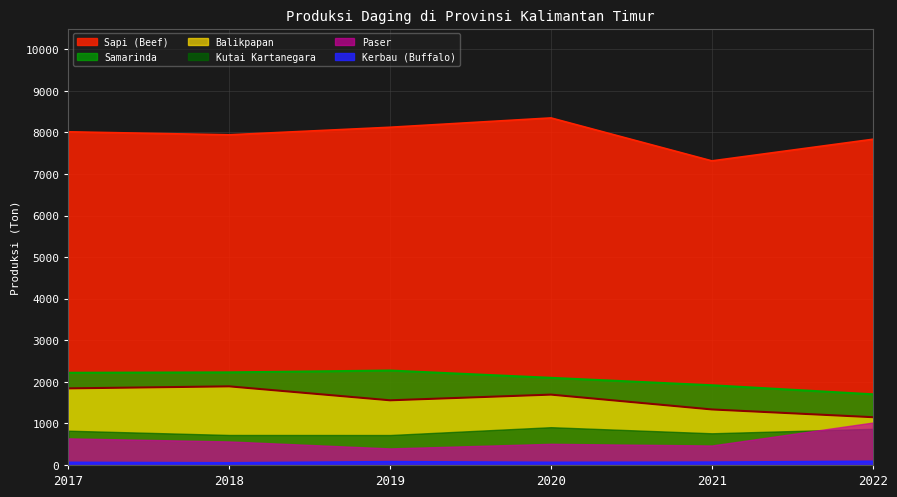

True or false: Balikpapan and Kerbau (Buffalo) intersect in this chart.

False